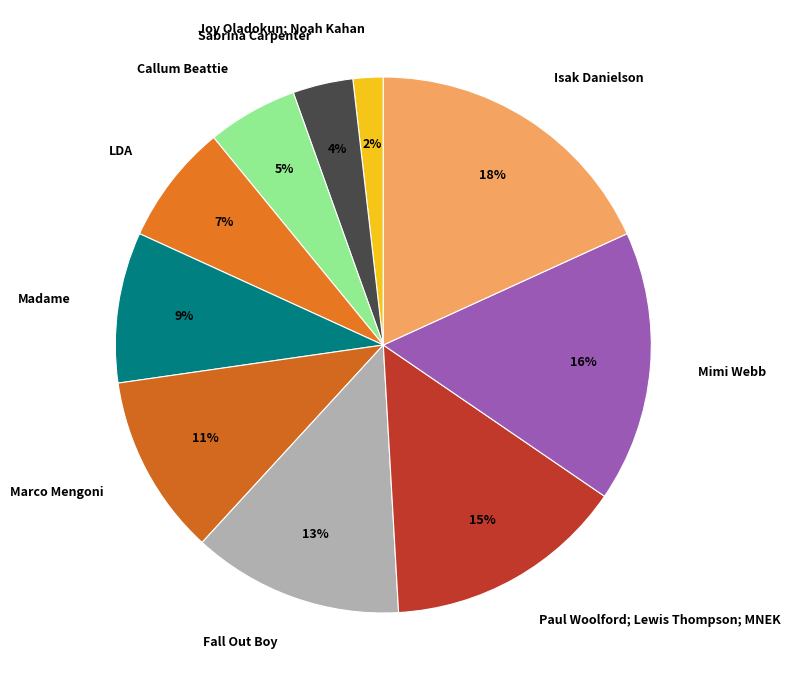

To the nearest percent, what is the difference between the Sabrina Carpenter and Paul Woolford; Lewis Thompson; MNEK slice percentages?

11%